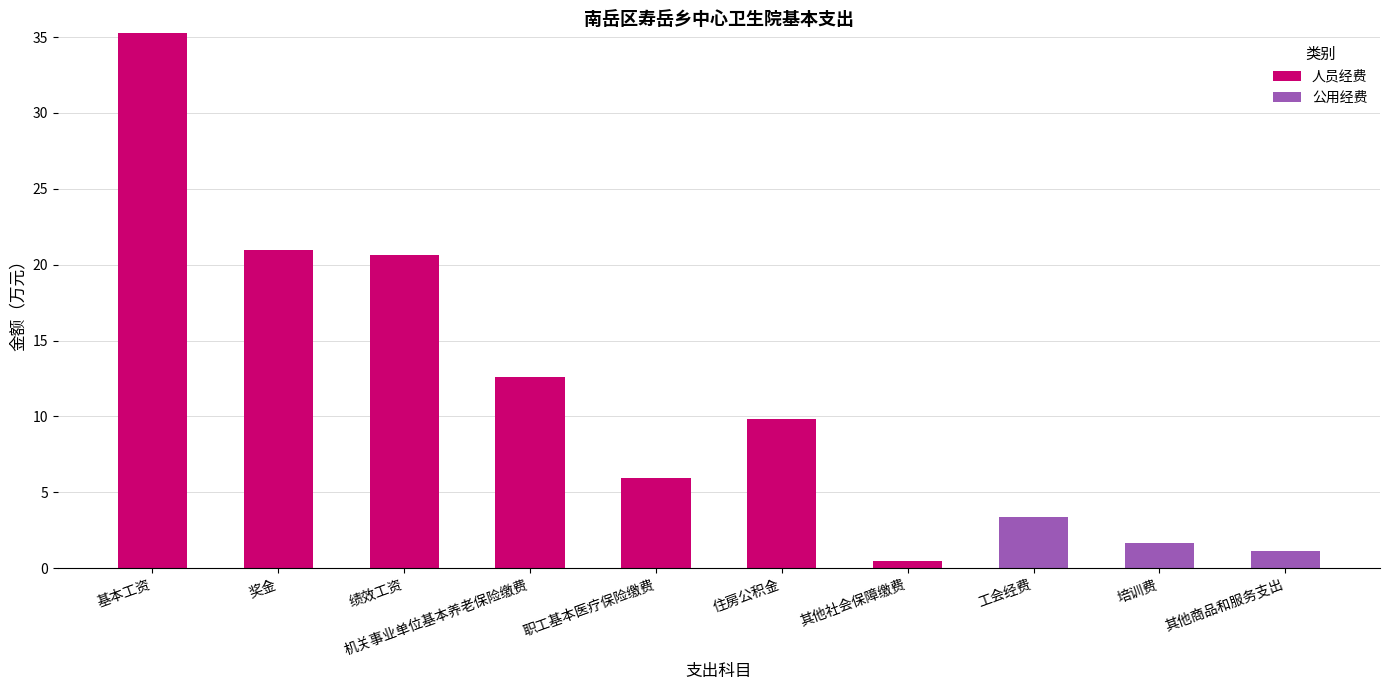

At which category is the sum across all series the highest?

基本工资